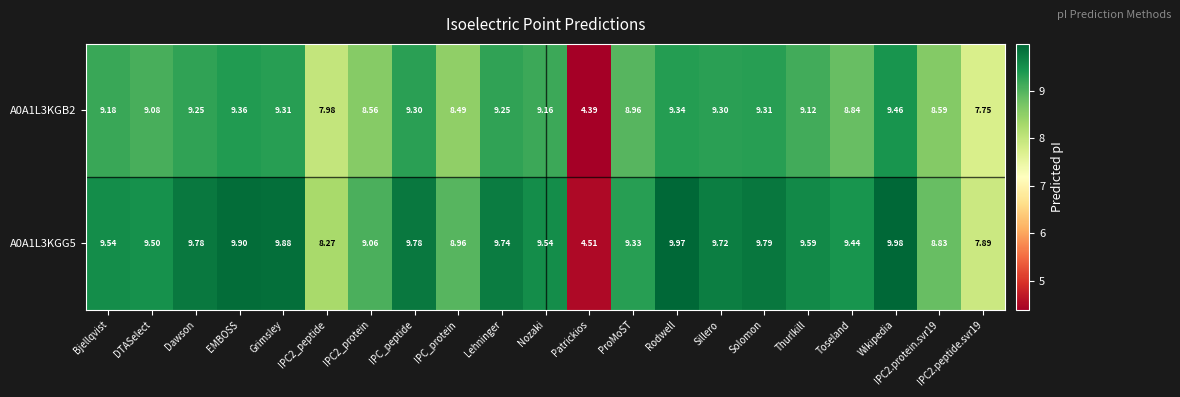

At which label does A0A1L3KGG5 first exceed 9?

Bjellqvist